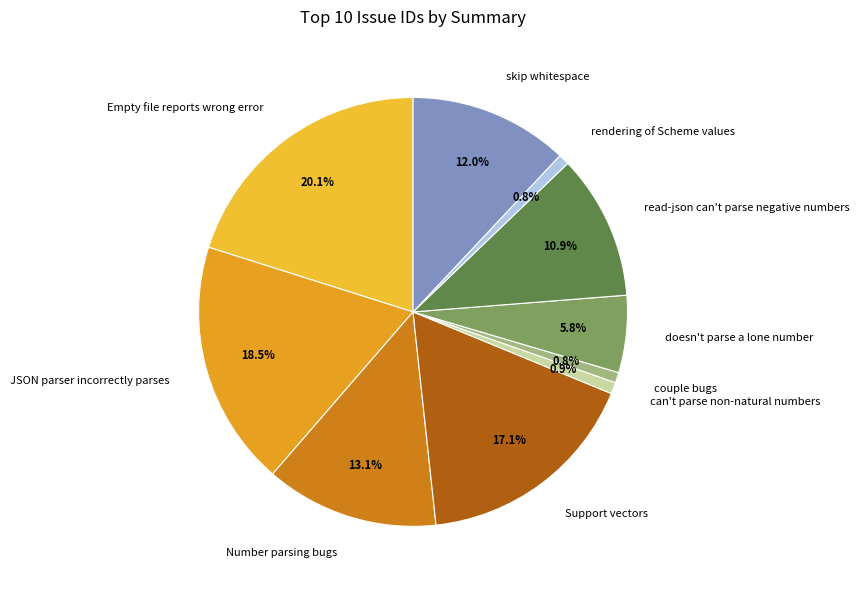

Is there any slice that represents more than half of the pie?

No